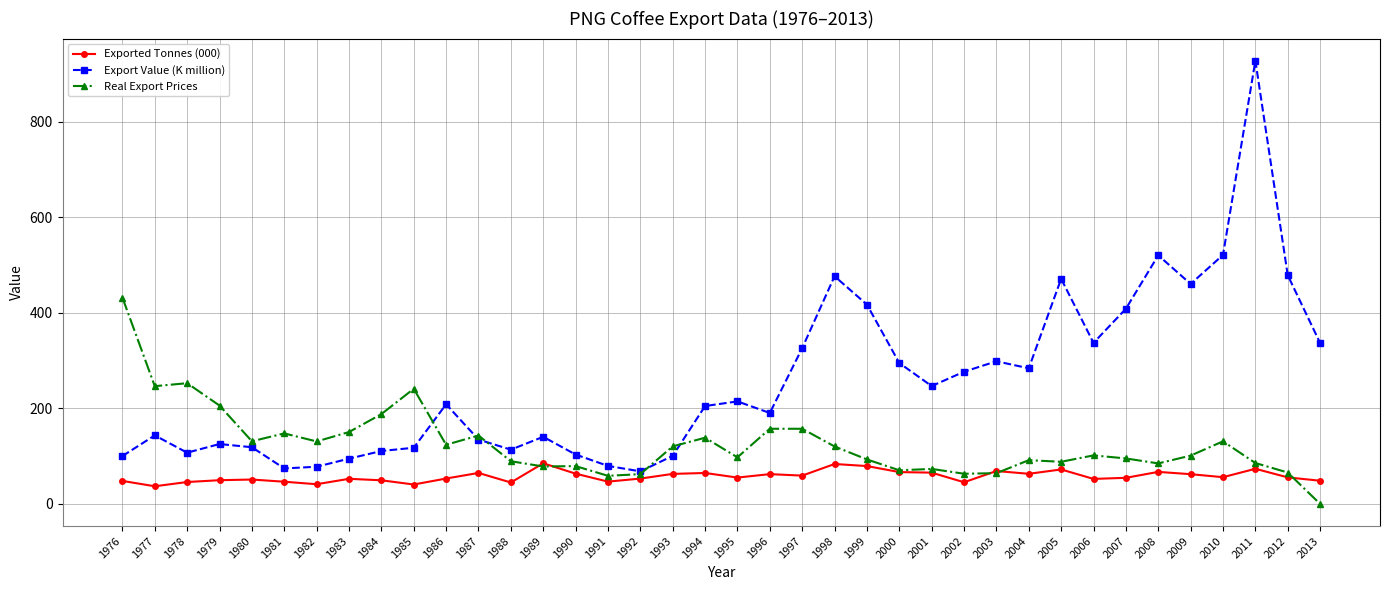

What is the total value across all series at 1987?

342.6